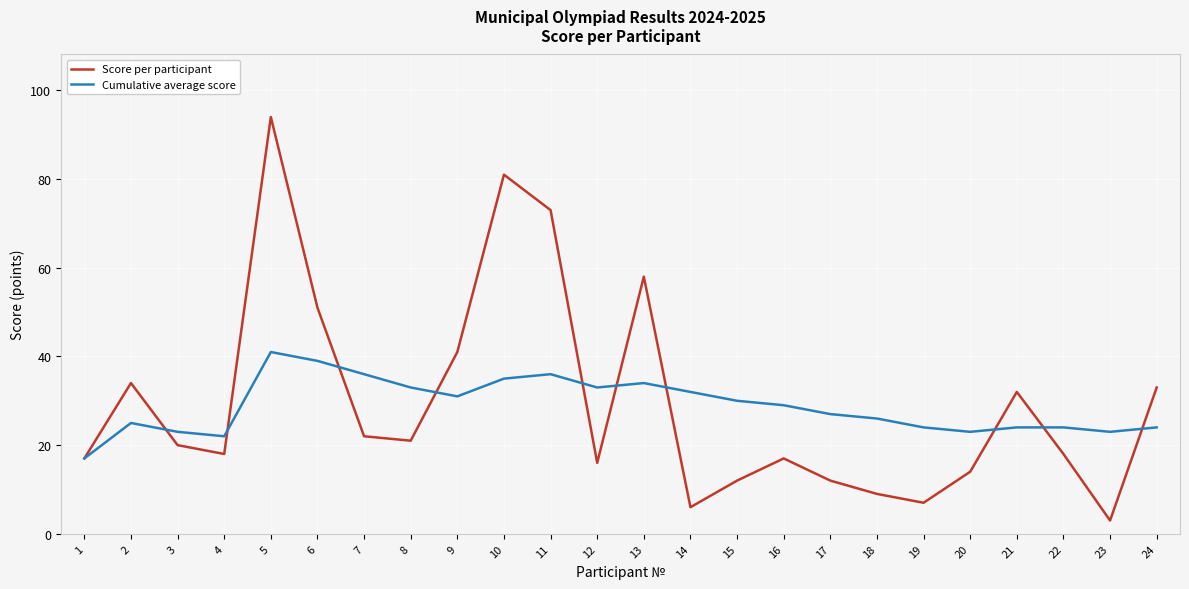

Does the chart display data point markers on the line(s)?

No